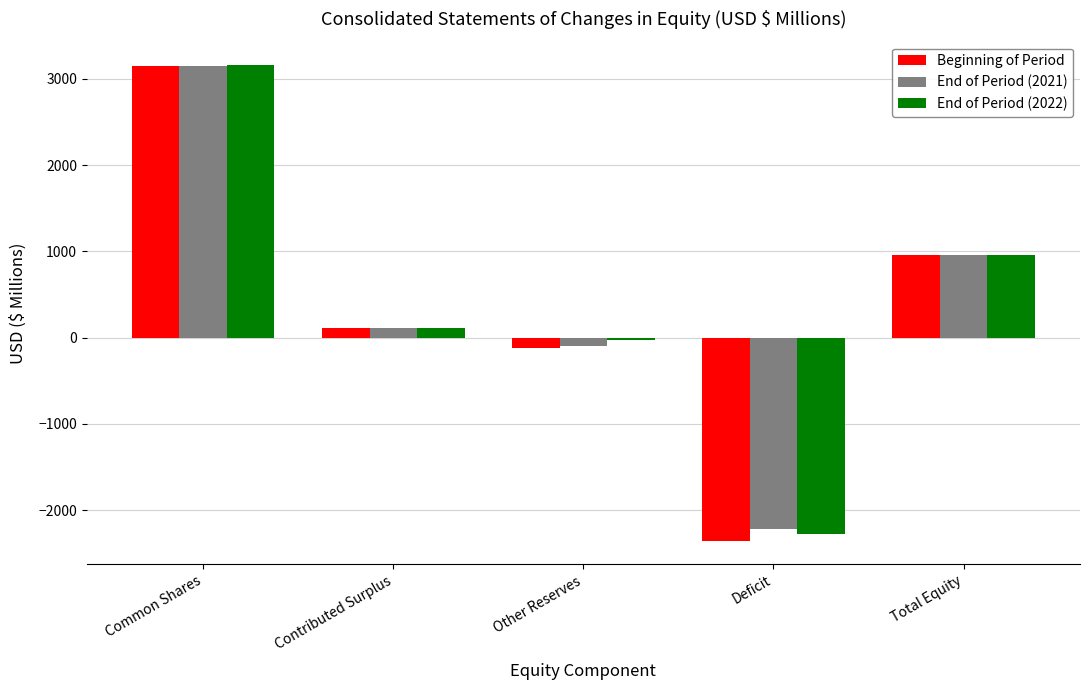

What are all the series names shown in the legend?

Beginning of Period, End of Period (2021), End of Period (2022)